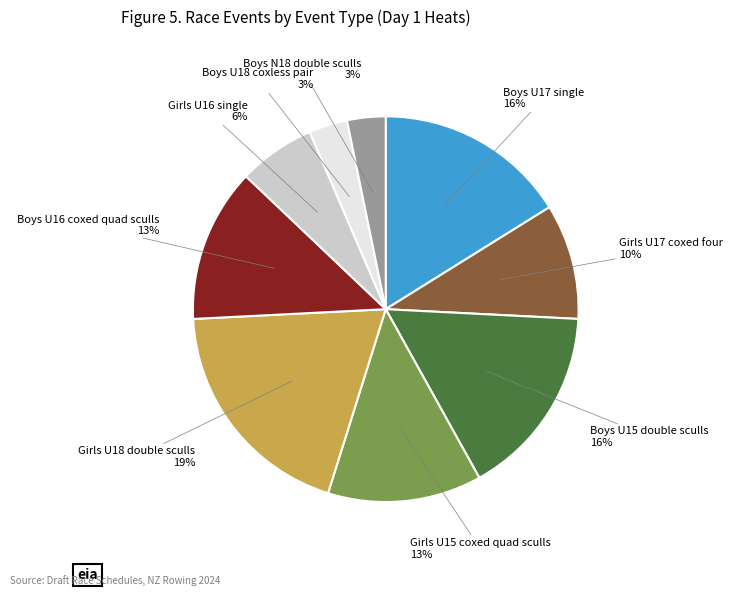

To the nearest percent, what is the difference between the largest and smallest slice percentages?

16%